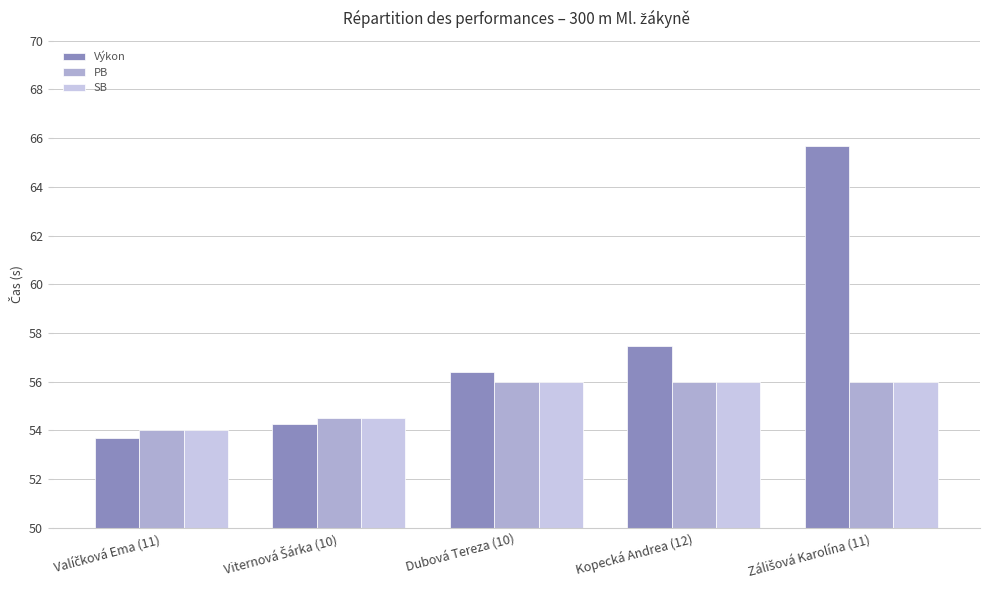

Which series has the largest total across all categories?

Výkon